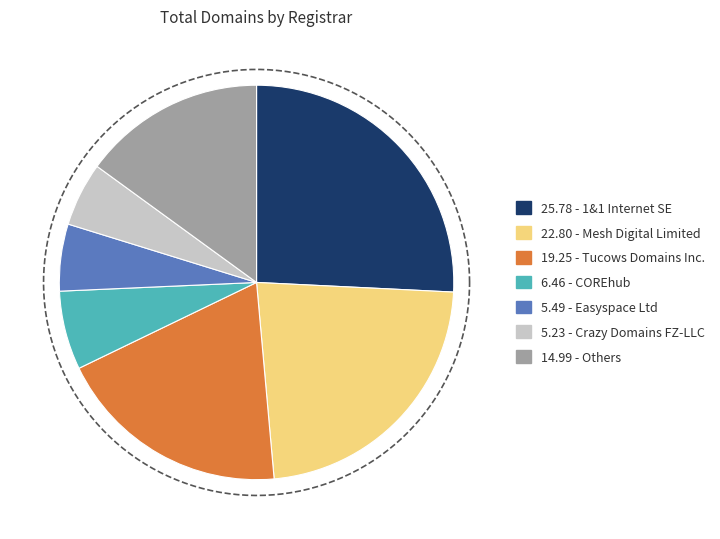

What percentage is the Tucows Domains Inc. slice, to the nearest percent?

19%